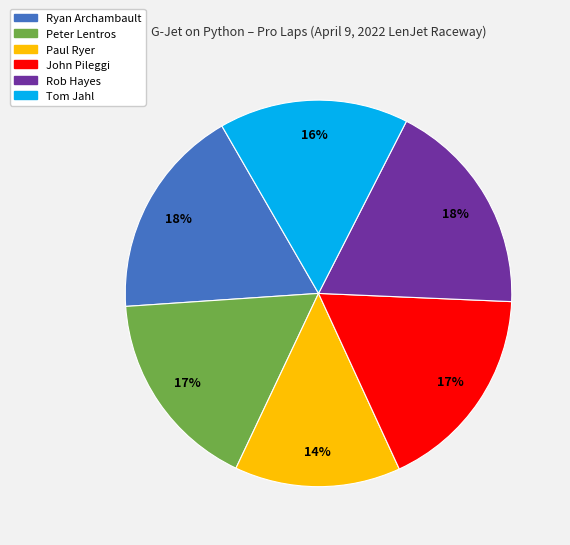

Count the number of slices in the pie.

6